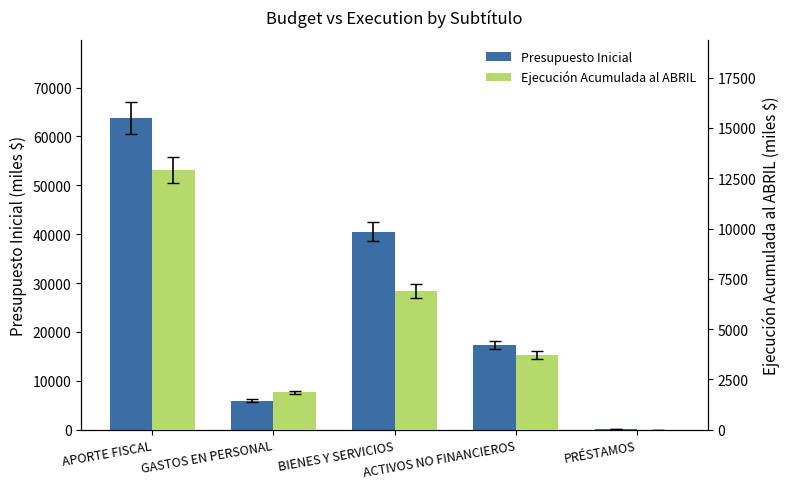

Rank the series by their average value, from highest to lowest.

Presupuesto Inicial, Ejecución Acumulada al ABRIL